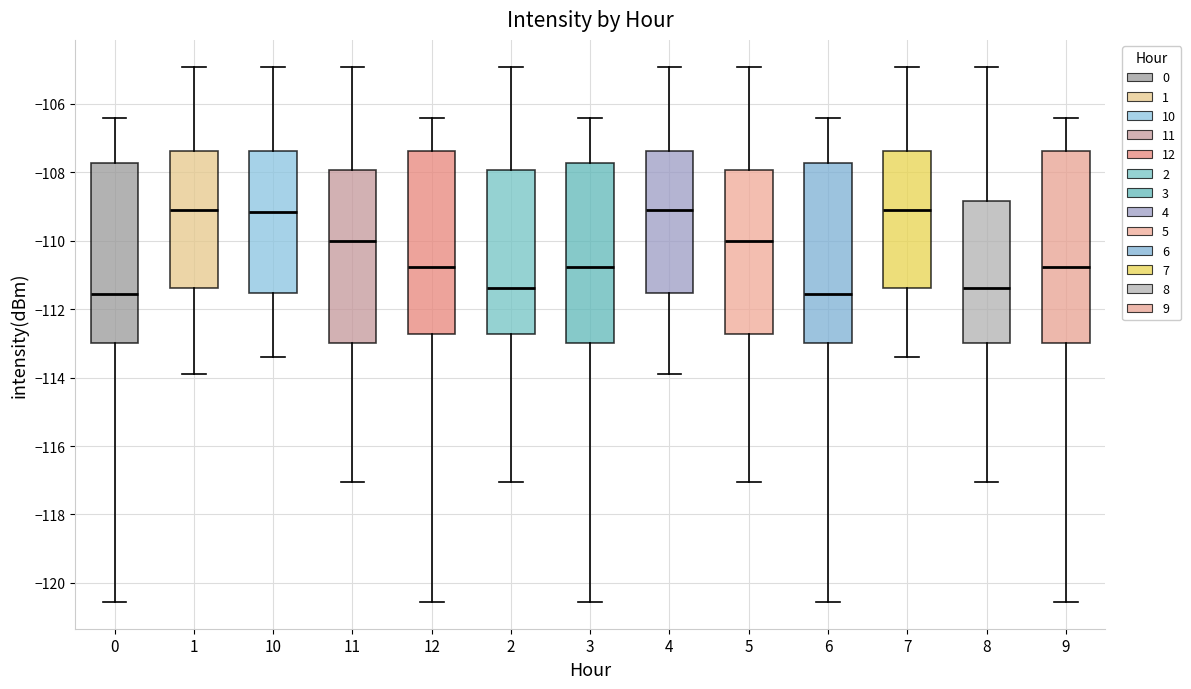

Where does the upper whisker of the box at x = 2 end on the y-axis? The values are not printed on the chart, so give them approximately, as read against the axis.

-105.0